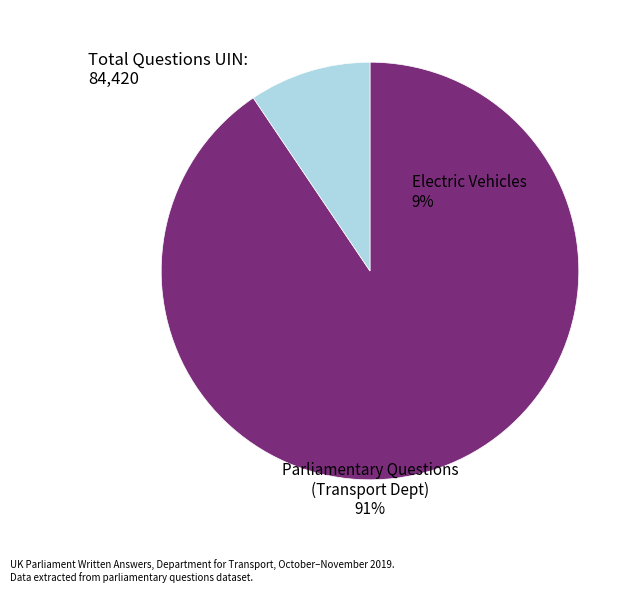

Does any single category account for the majority?

Yes